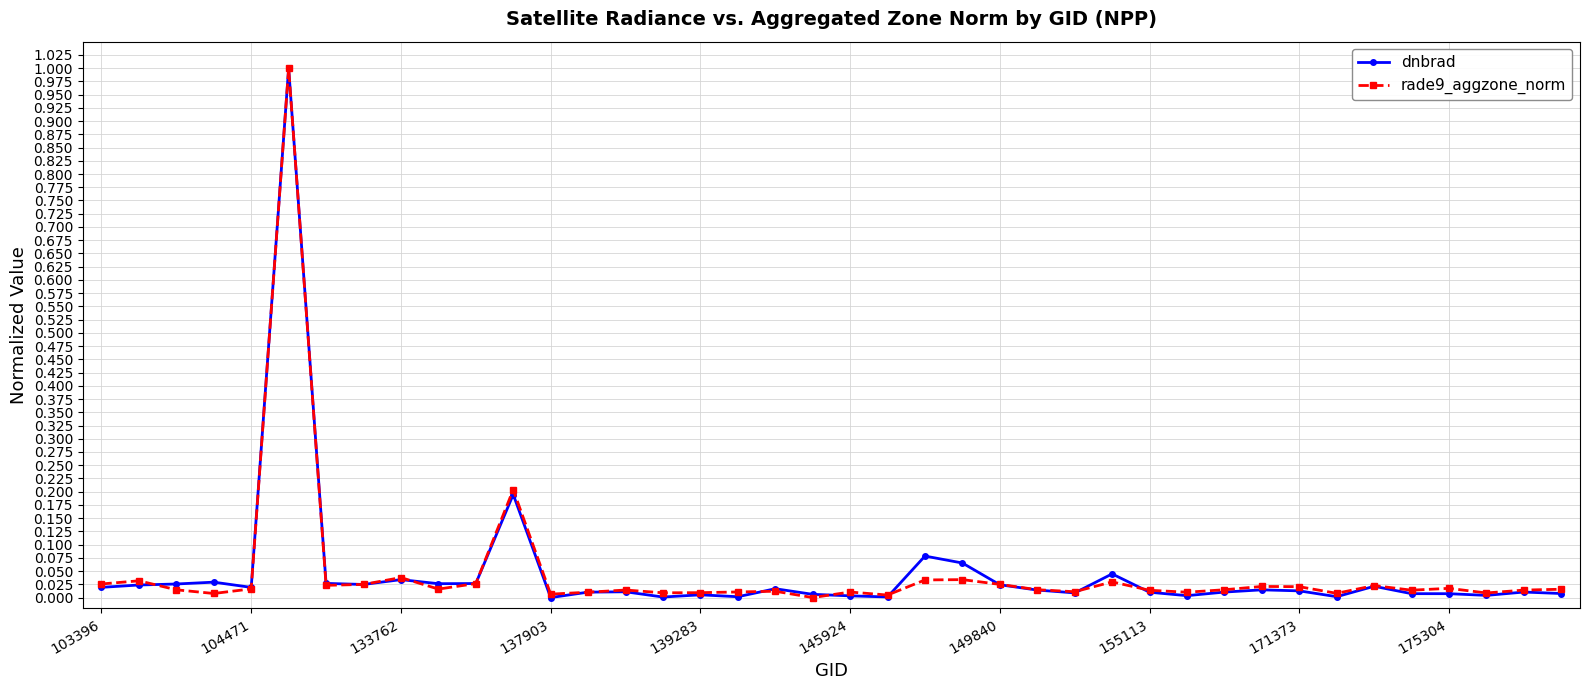

What is the highest value of the rade9_aggzone_norm series?

1.0